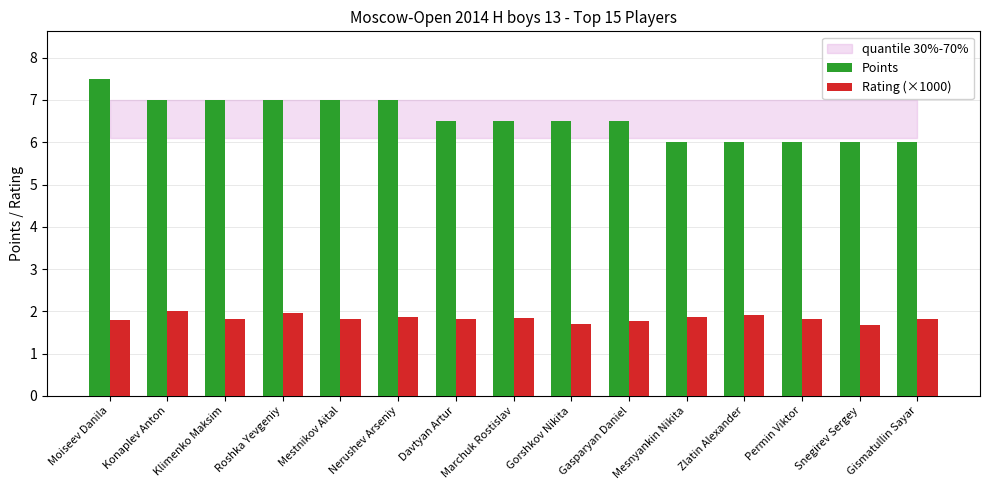

At Moiseev Danila, list the series in order from smallest to largest.

Rating (×1000), Points